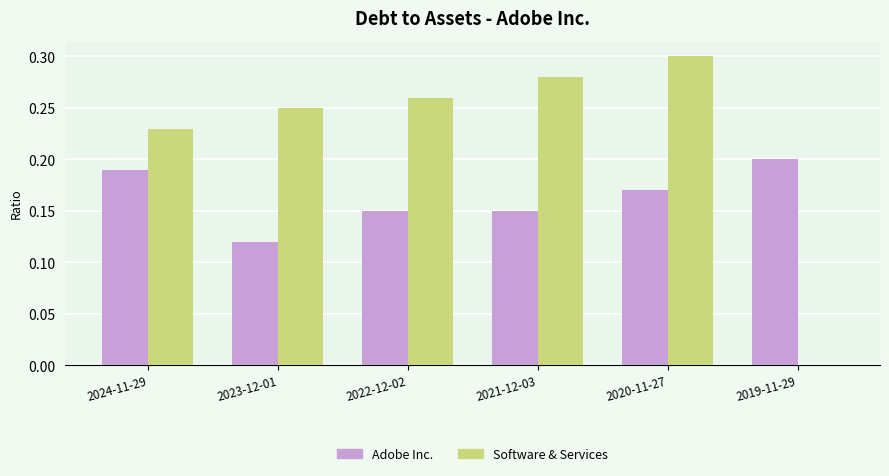

What are all the series names shown in the legend?

Adobe Inc., Software & Services